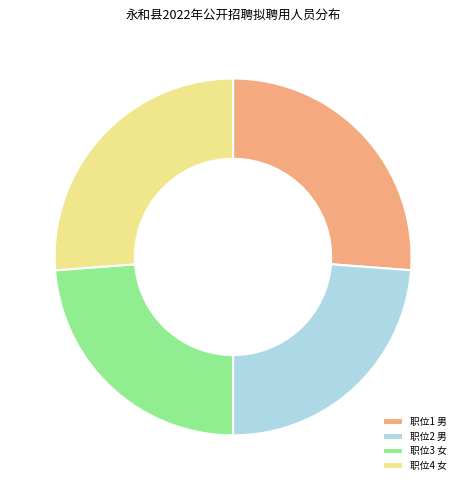

Is the sum of 职位4 女 and 职位1 男 greater than half?

Yes